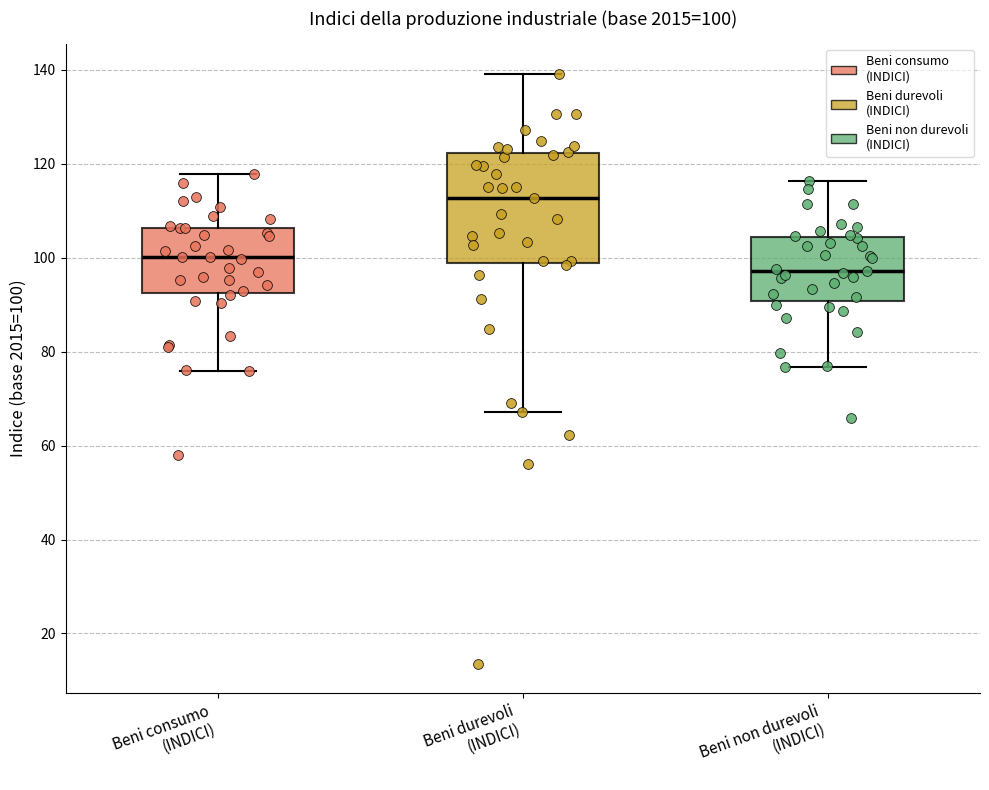

Which box has the highest median line?

Beni durevoli (INDICI)